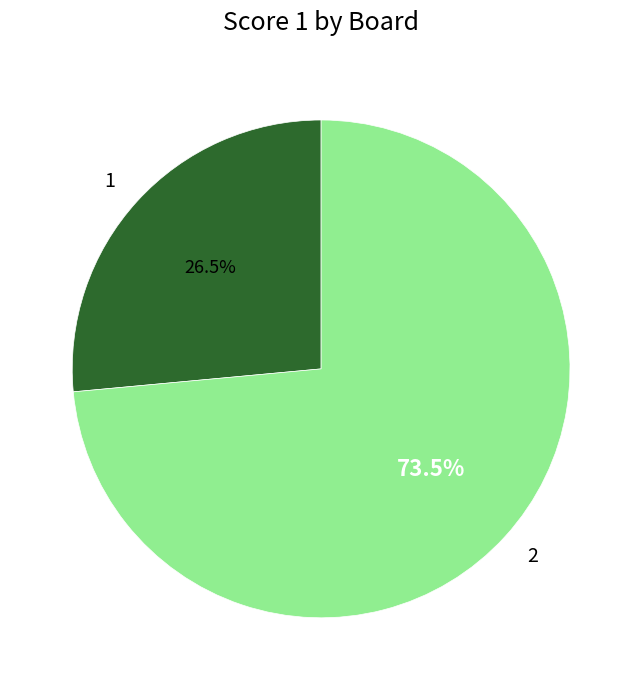

Which slice represents more than half of the pie?

2